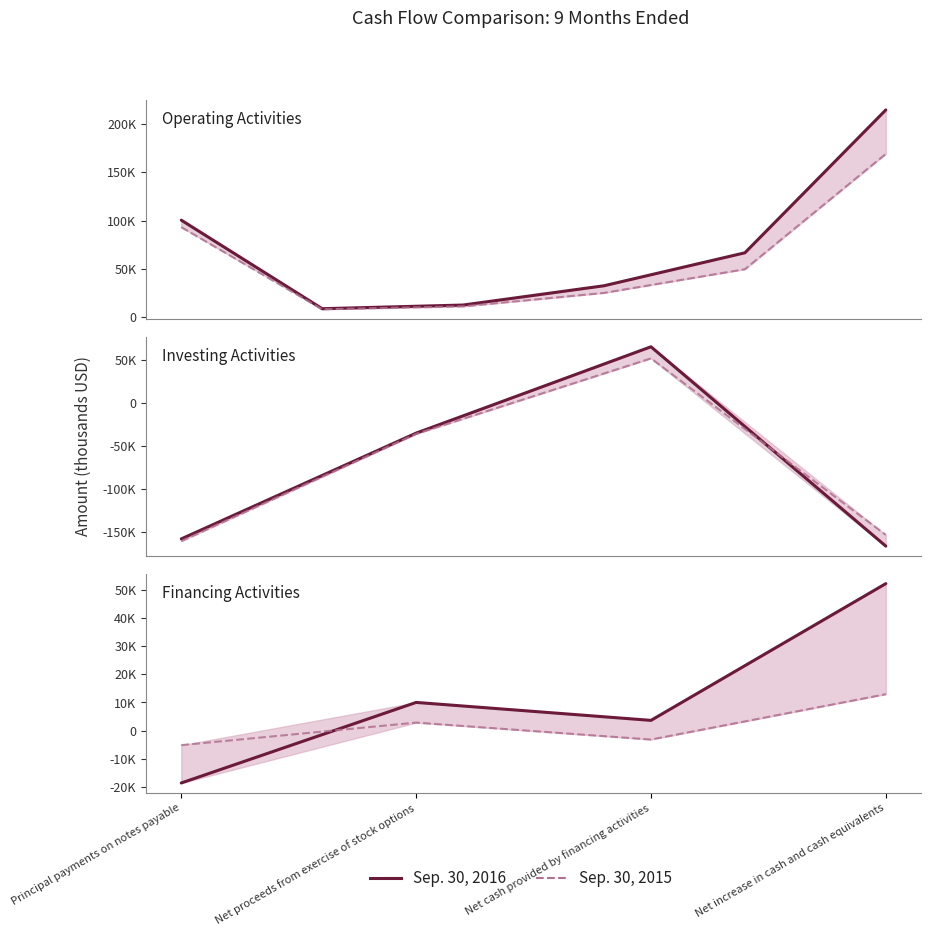

How many lines are shown in the chart?

2